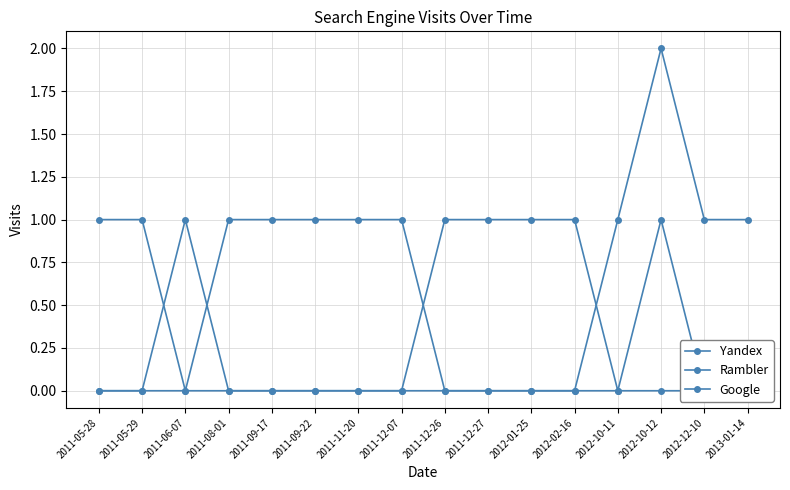

How many values in the Yandex series are below 1?

5